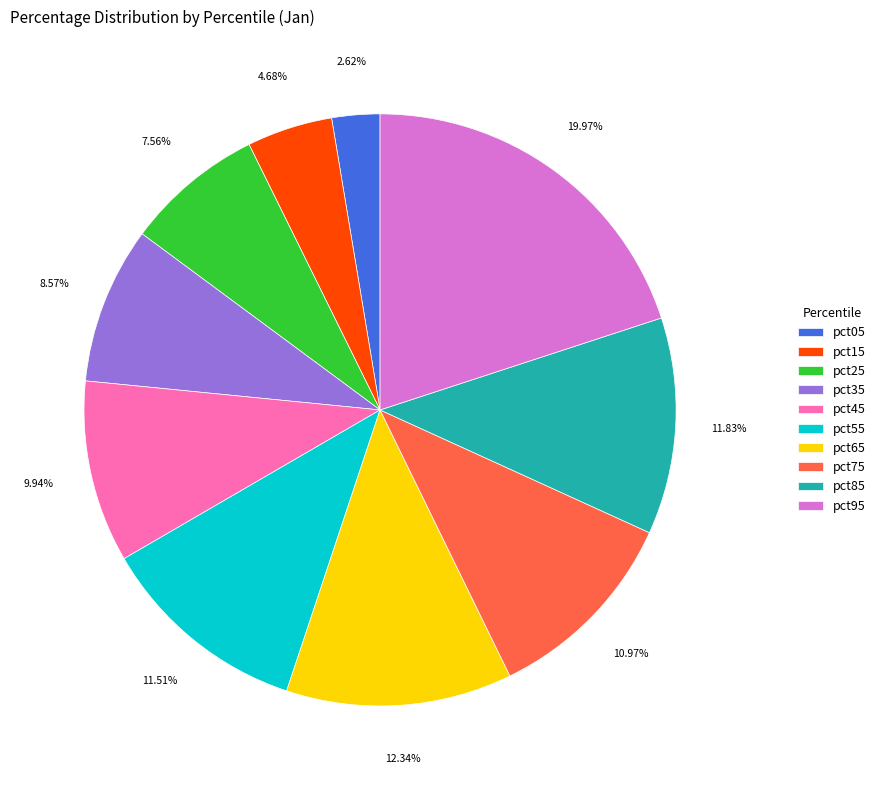

To the nearest percent, what portion does pct55 represent?

12%